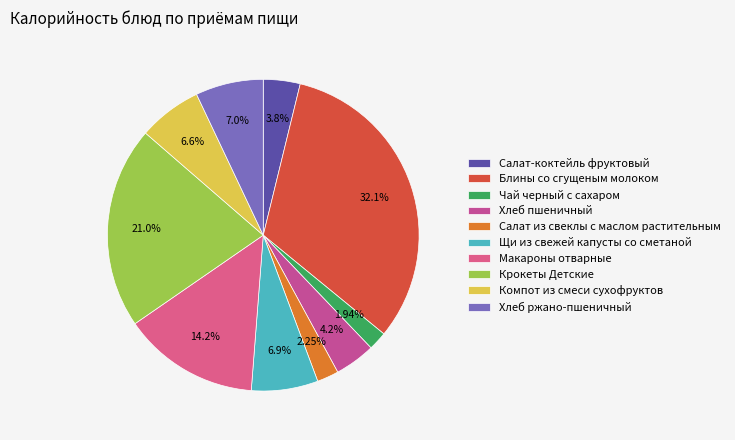

How many segments does this pie chart have?

10